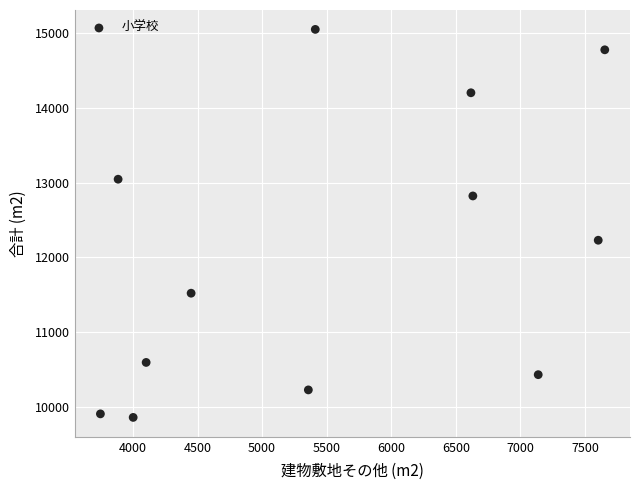

What Y value in the scatter plot is closest to 12453?

12227.7